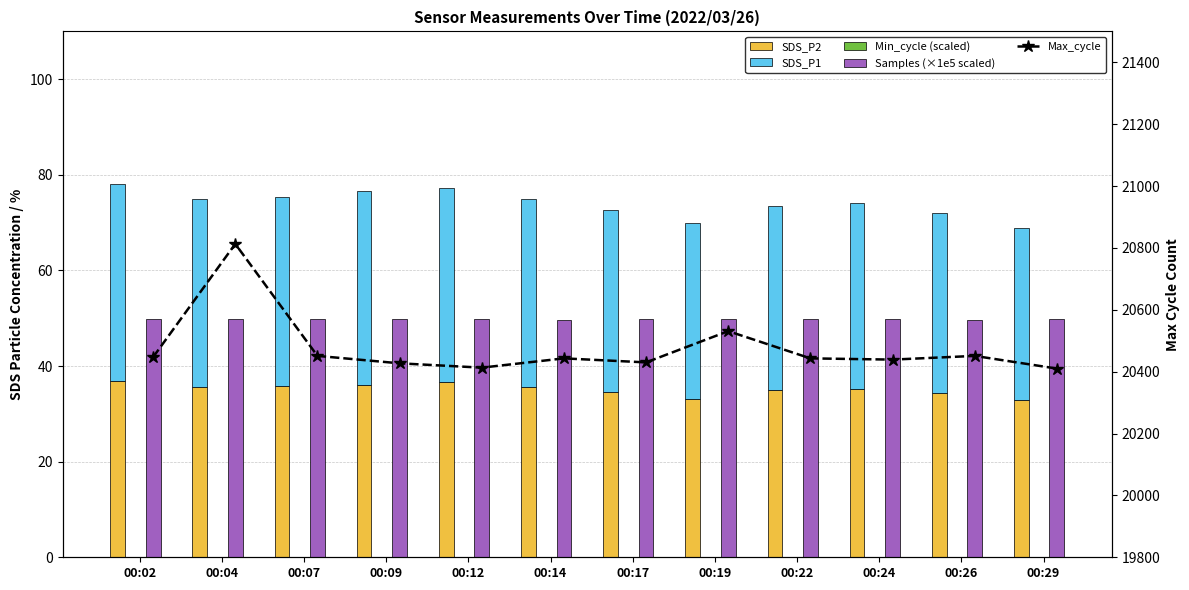

The SDS_P2 series shows 22.7 at 00:02. True or false?

False